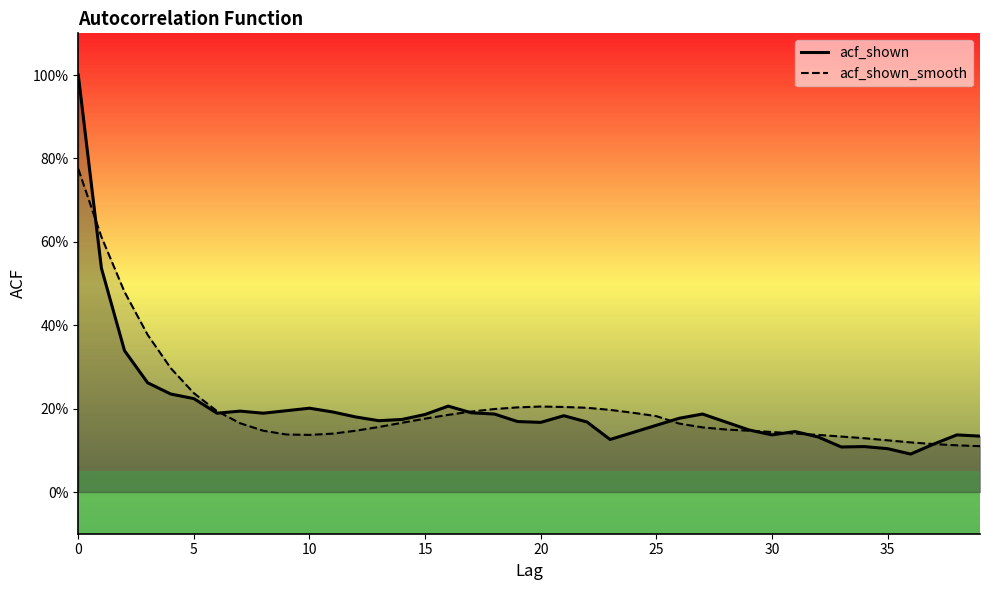

How many times do acf_shown and acf_shown_smooth cross each other?

7